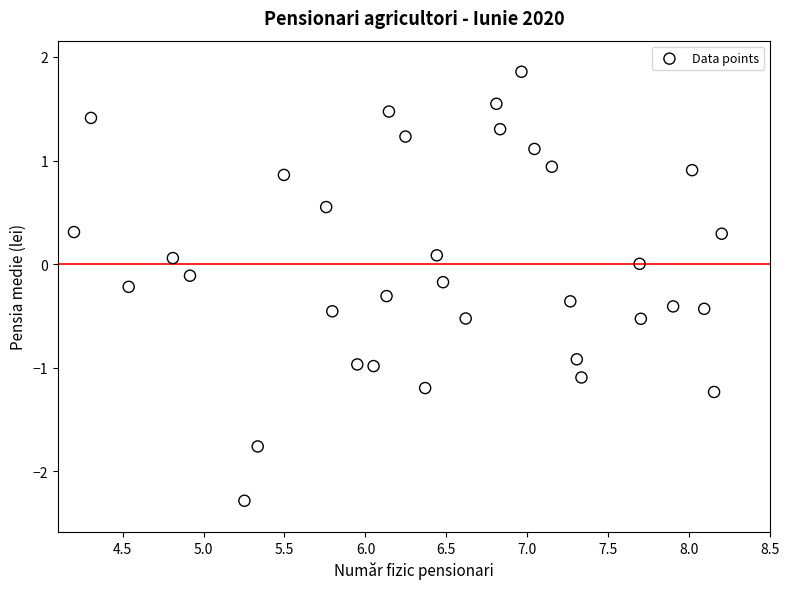

What is the range of X values (max minus min)?

4.0